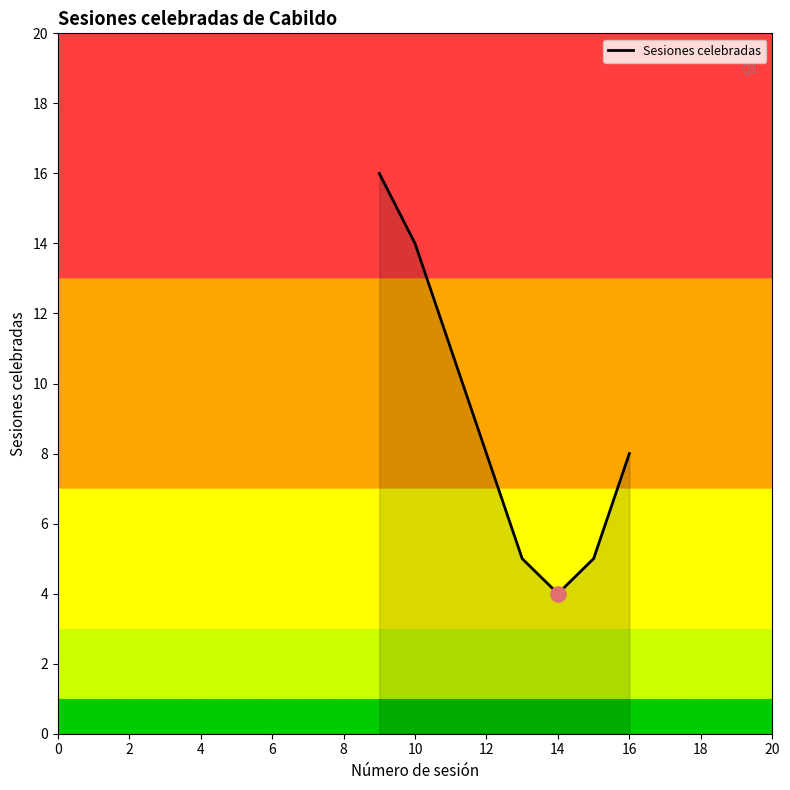

What is the difference between the second highest and minimum values?

10